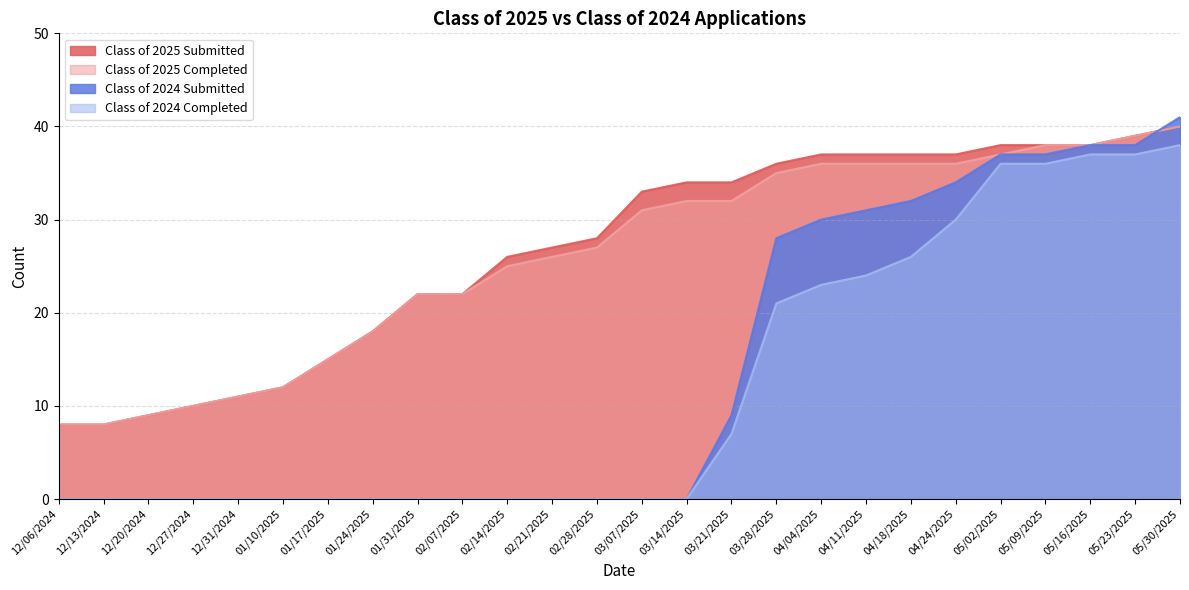

How many series are shown in this chart?

4